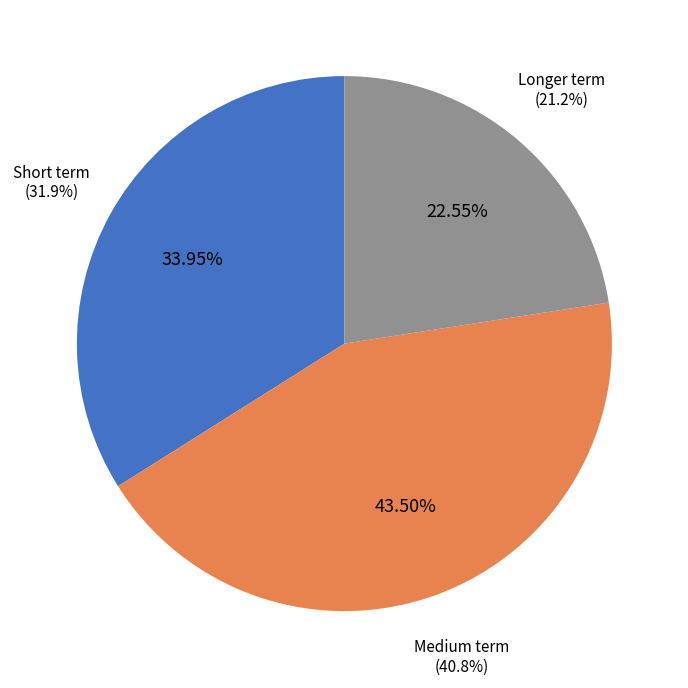

Which slice is the smallest?

Inflation and GDP
Longer term